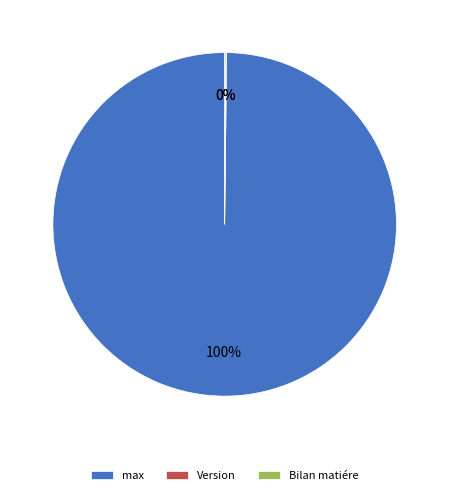

Is it true that max is 100% of the pie?

True